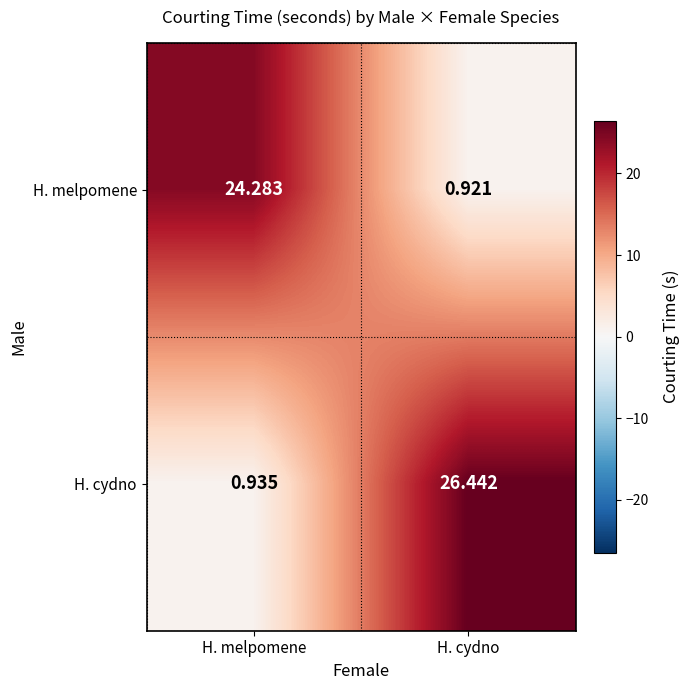

Which series has the largest range (max minus min)?

H. cydno